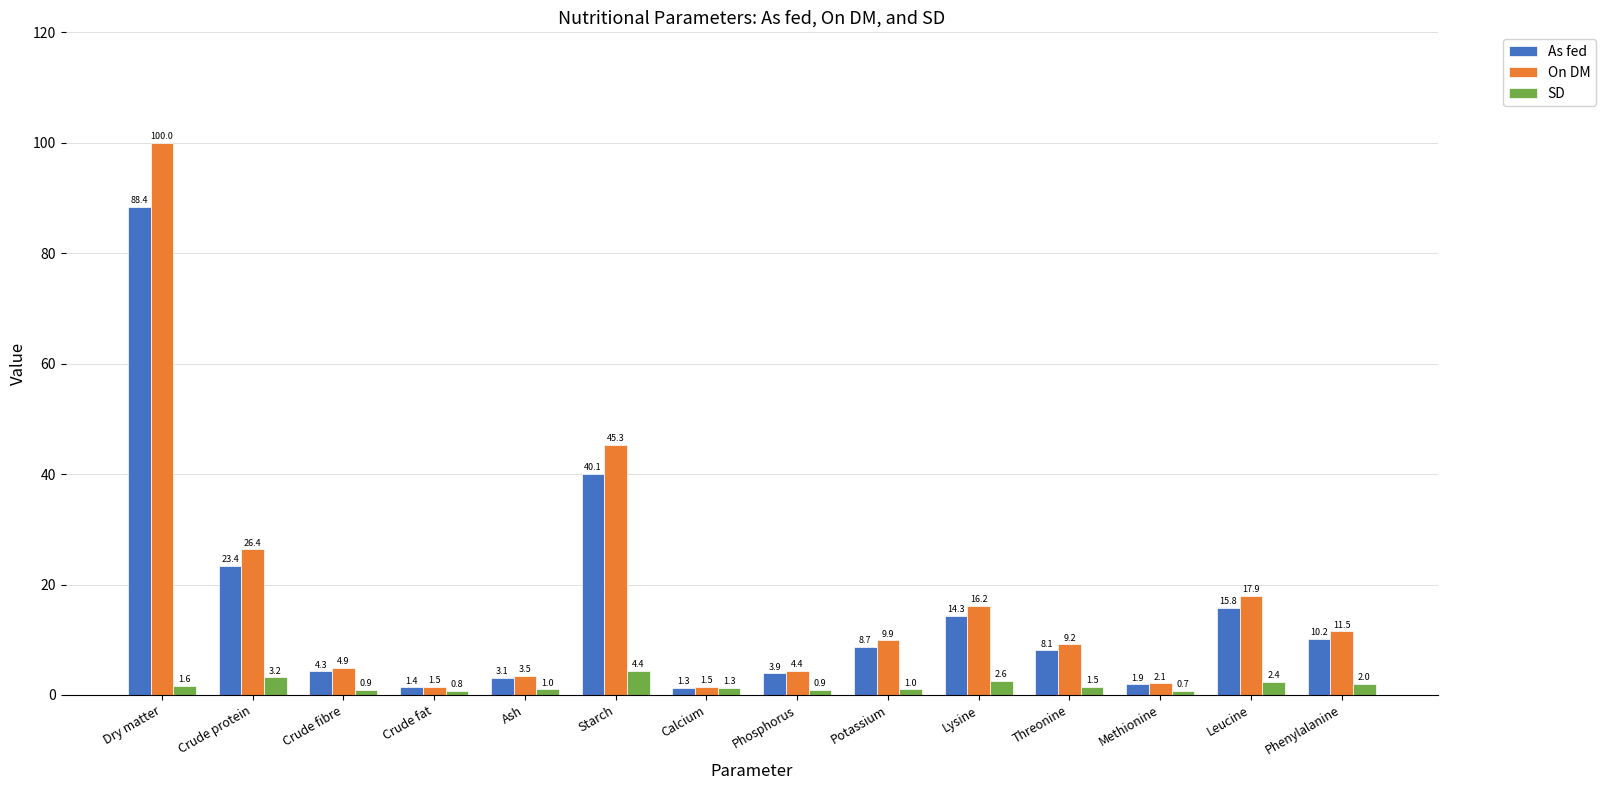

Which series changed the most between Crude fibre and Potassium?

On DM